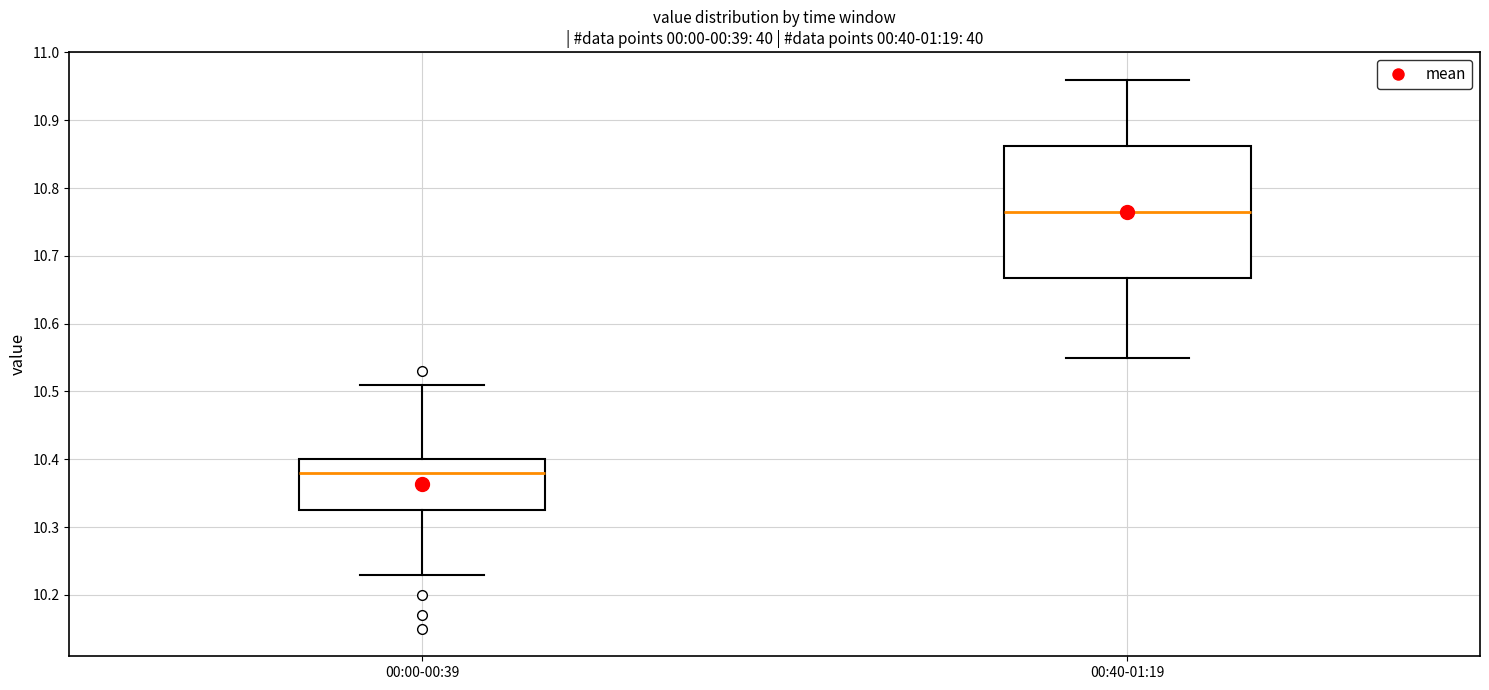

Where does the lower whisker of the box for 00:00-00:39 end on the y-axis? The values are not printed on the chart, so give them approximately, as read against the axis.

10.23